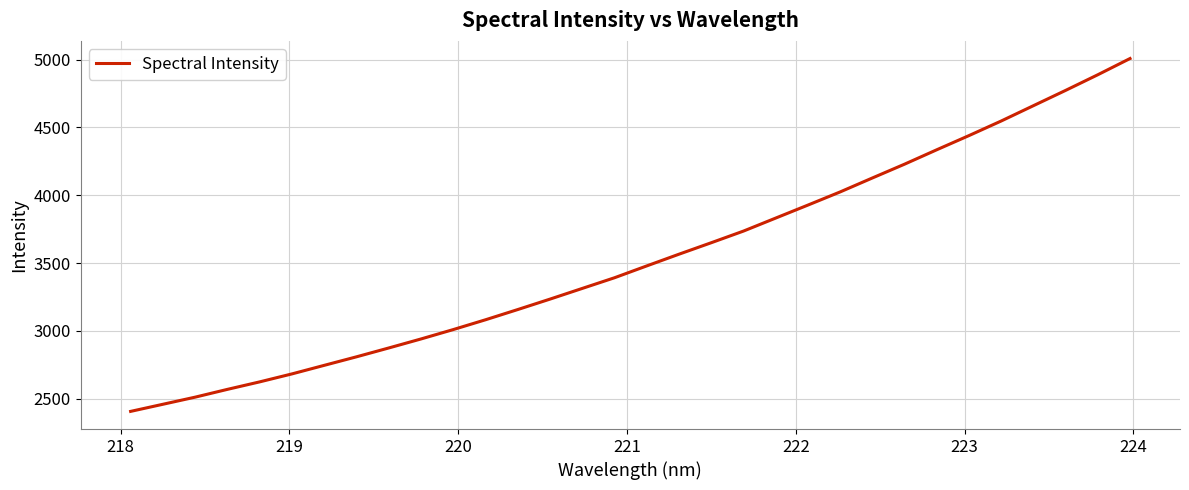

What is the greatest value displayed?

5007.6